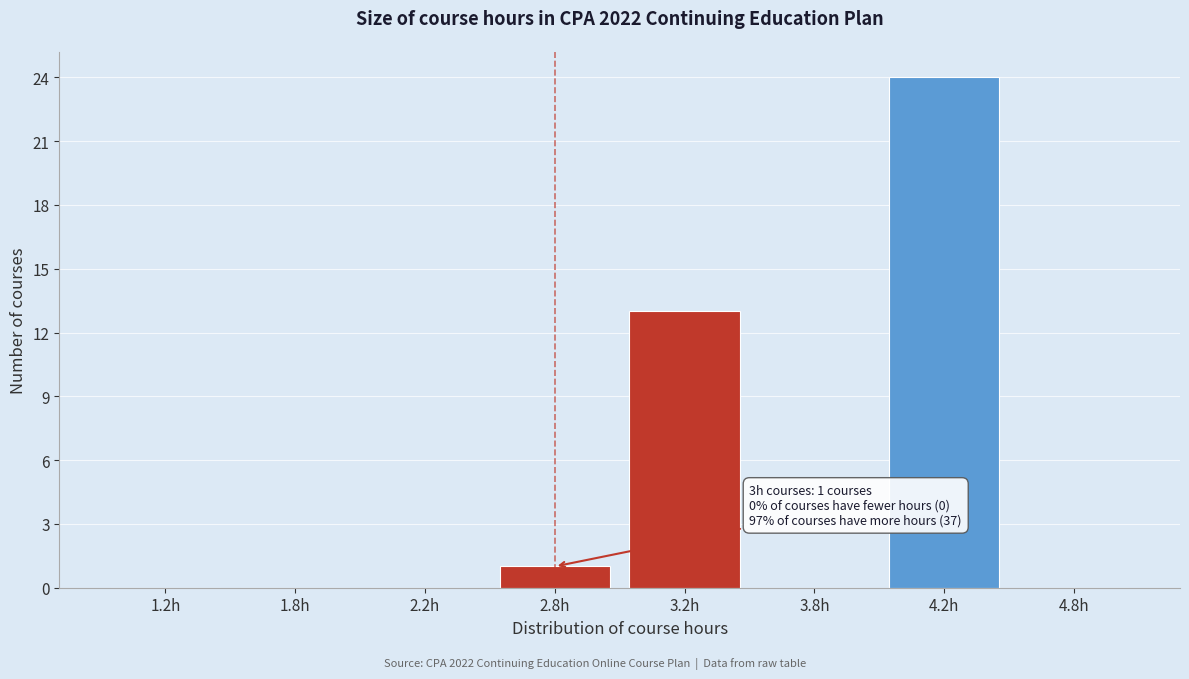

Which has a higher value, 3.8h or 4.2h?

4.2h